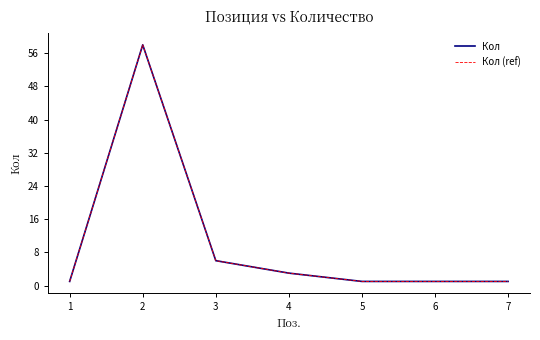

Is this an area chart (filled region under the line)?

No